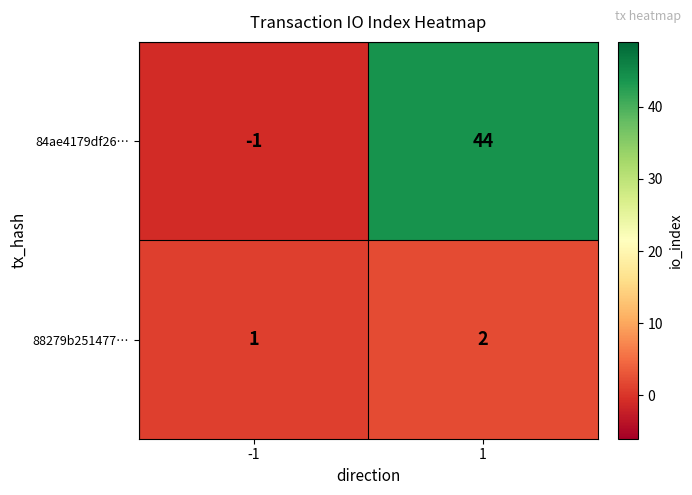

What is the sum of the 84ae4179df26… values at 1 and -1?

43